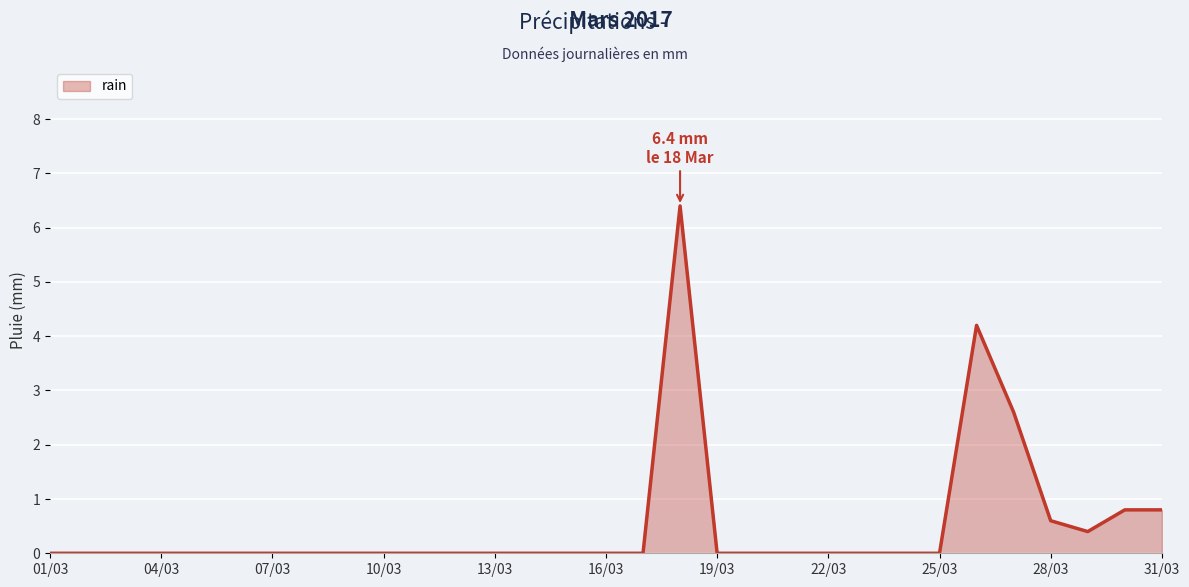

What is the difference between the maximum and minimum values?

6.4